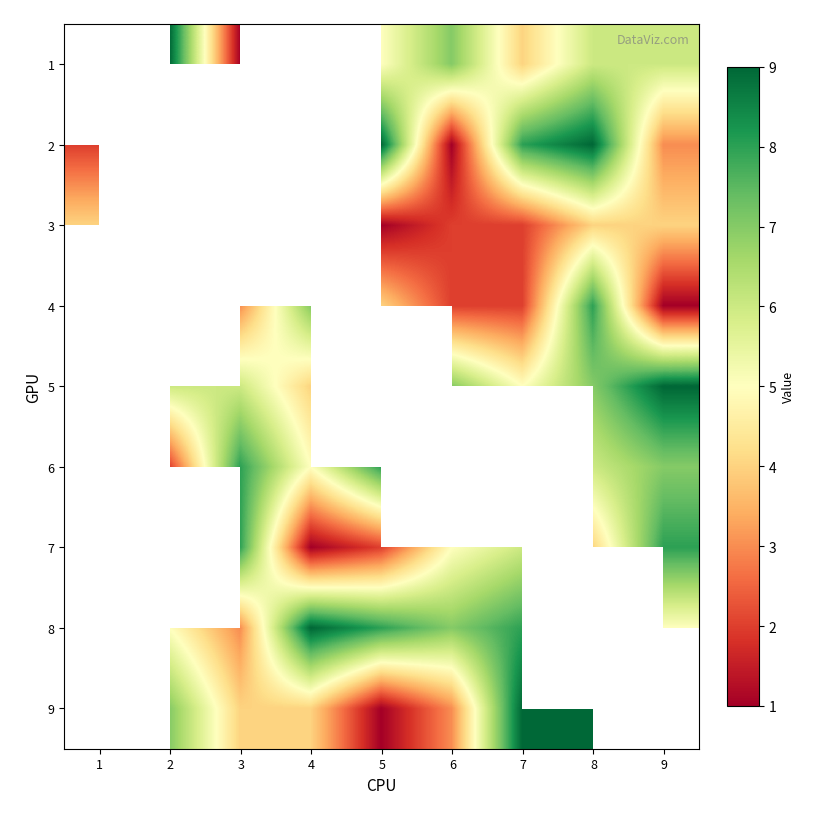

How many distinct data groups are displayed?

9